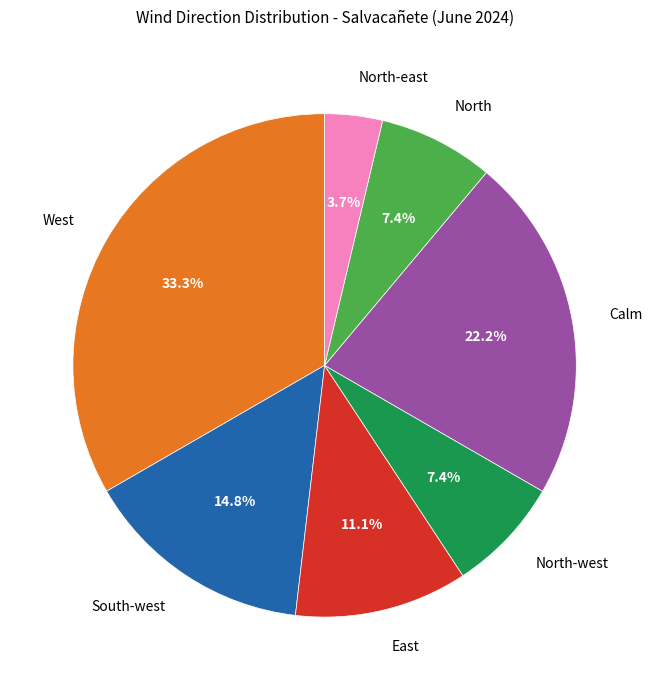

Is there any slice that represents more than half of the pie?

No